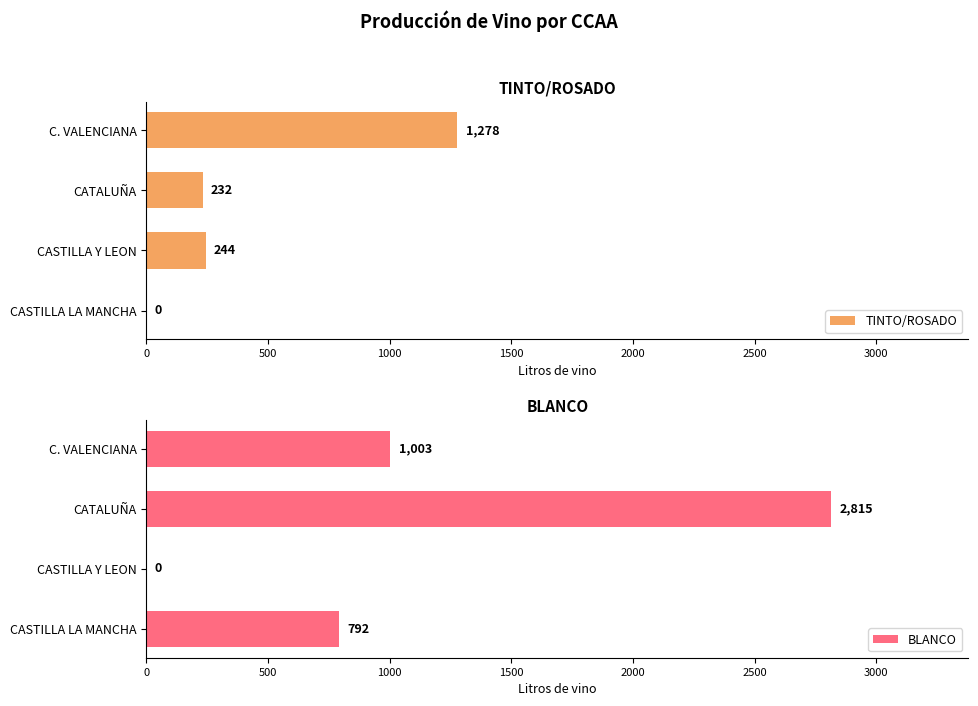

The value of TINTO/ROSADO at C. VALENCIANA is 1278. True or false?

True